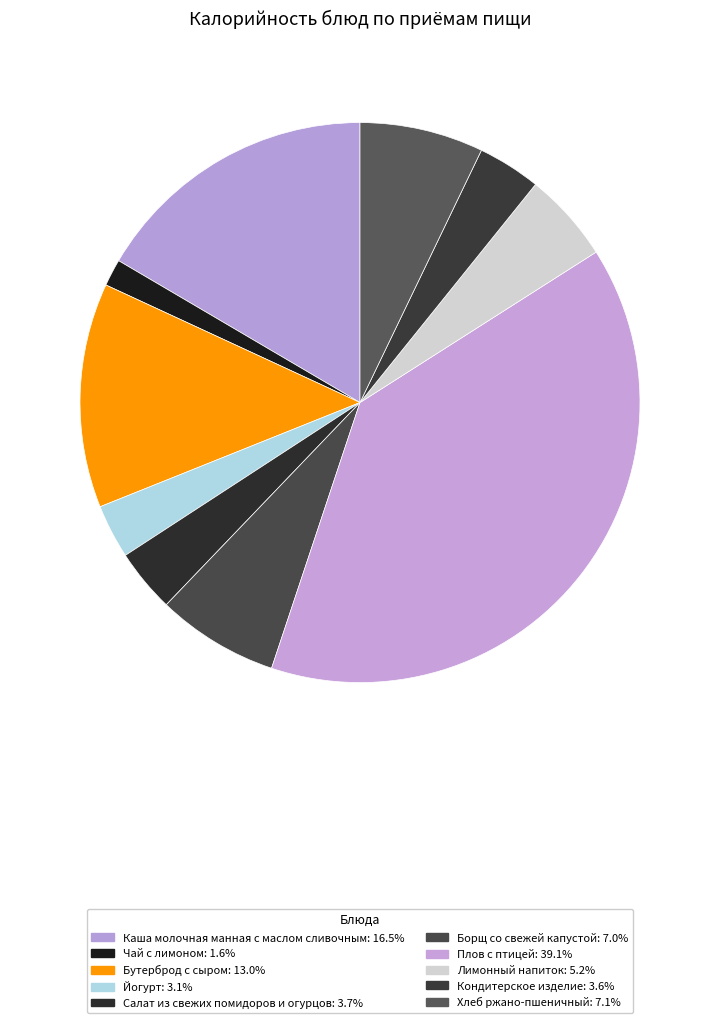

To the nearest percent, what percentage of the pie is Чай с лимоном?

2%